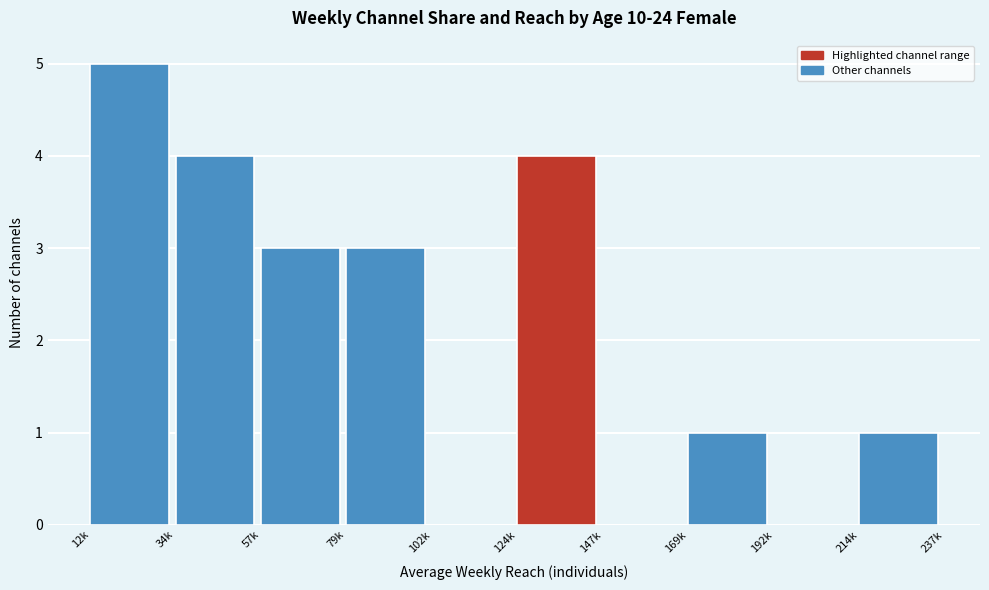

Reading left to right, what are all the values shown in this chart?

12k=5	34k=4	57k=3	79k=3	102k=0	124k=4	147k=0	169k=1	192k=0	214k=1